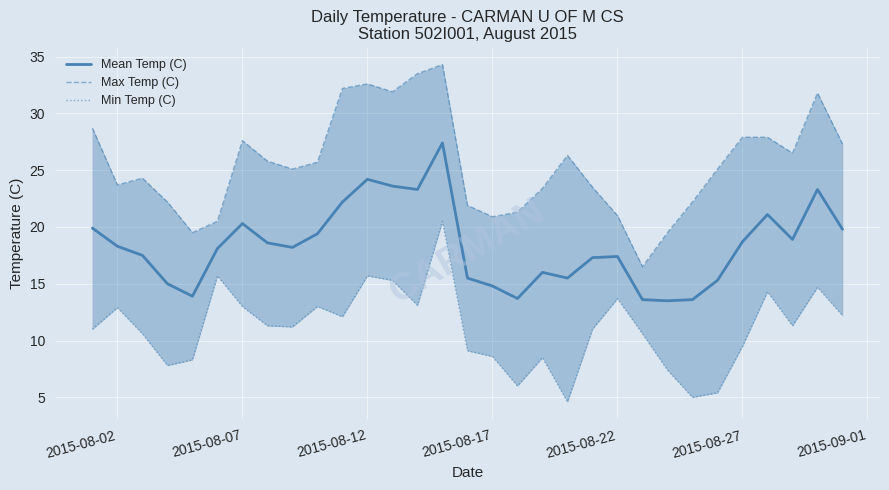

True or false: Mean Temp (C) and Max Temp (C) intersect in this chart.

False